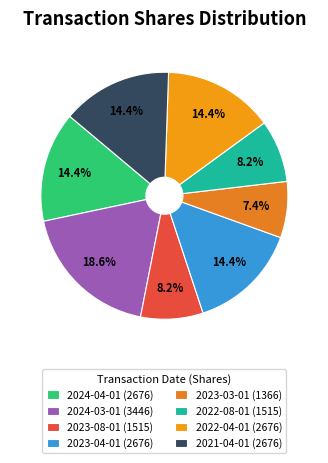

How many segments does this pie chart have?

8